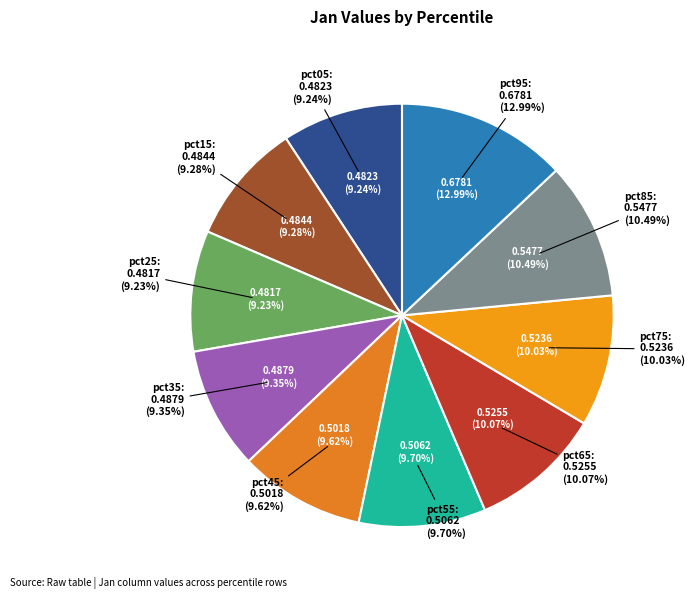

To the nearest percent, what is the combined percentage of pct55 and pct95?

23%